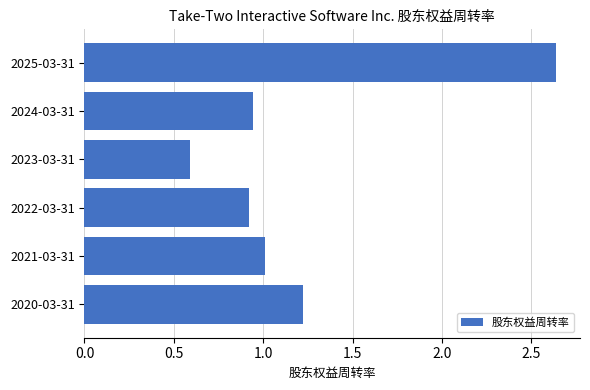

How many bars are there in total?

6